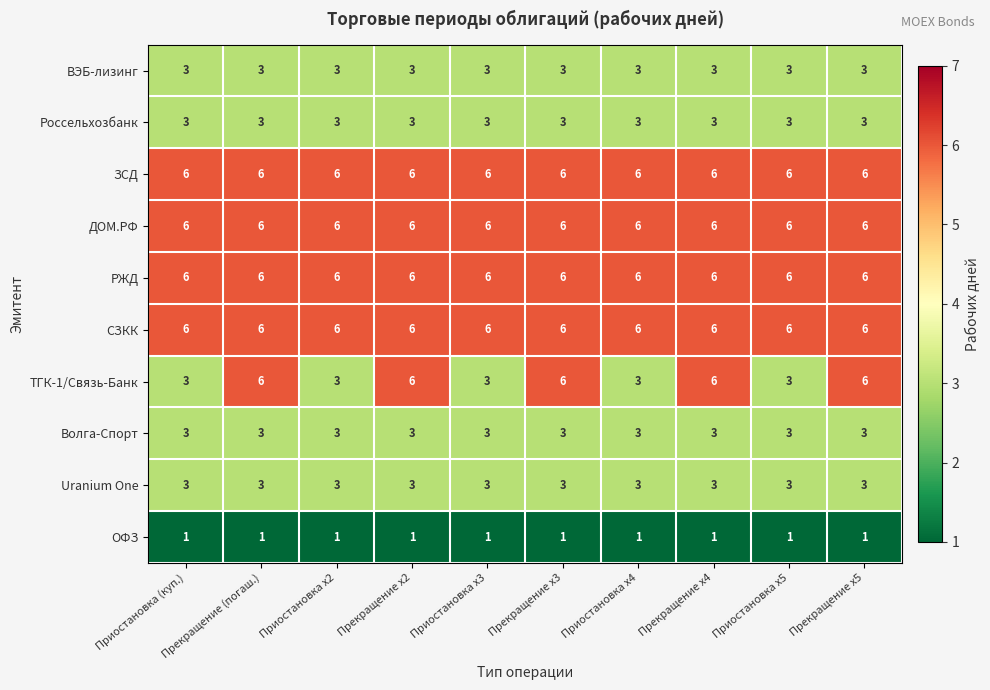

What is the highest value of the Uranium One series?

3